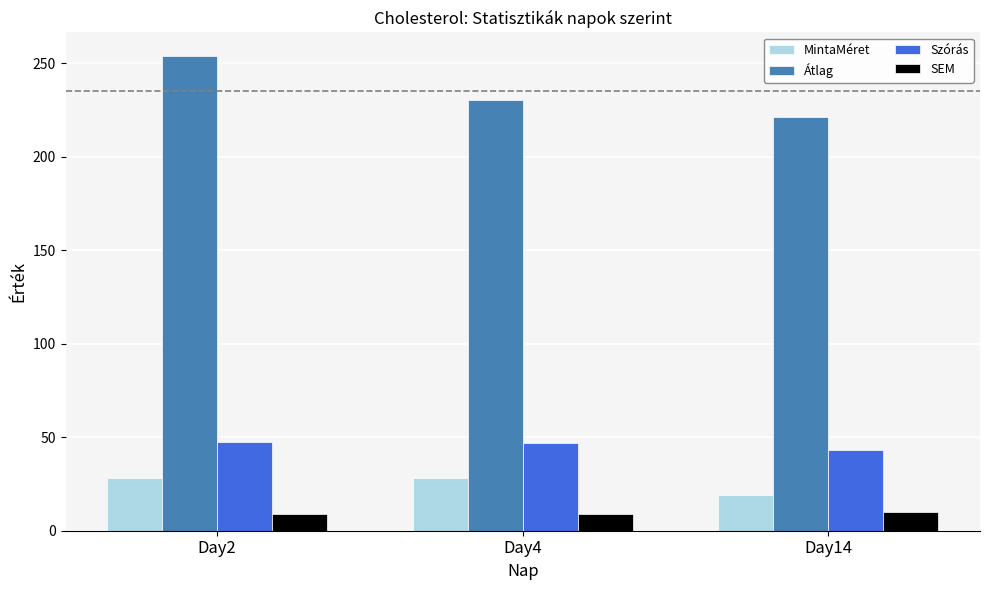

At which category is the sum across all series the highest?

Day2